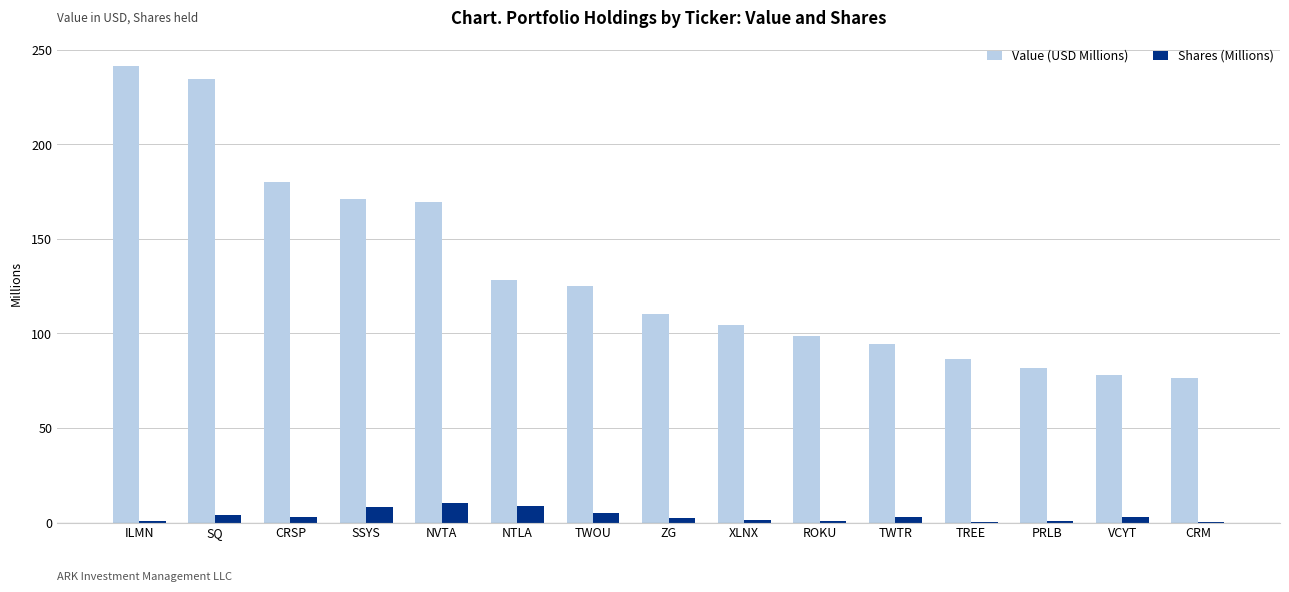

Which series has the largest total across all categories?

Value (USD Millions)